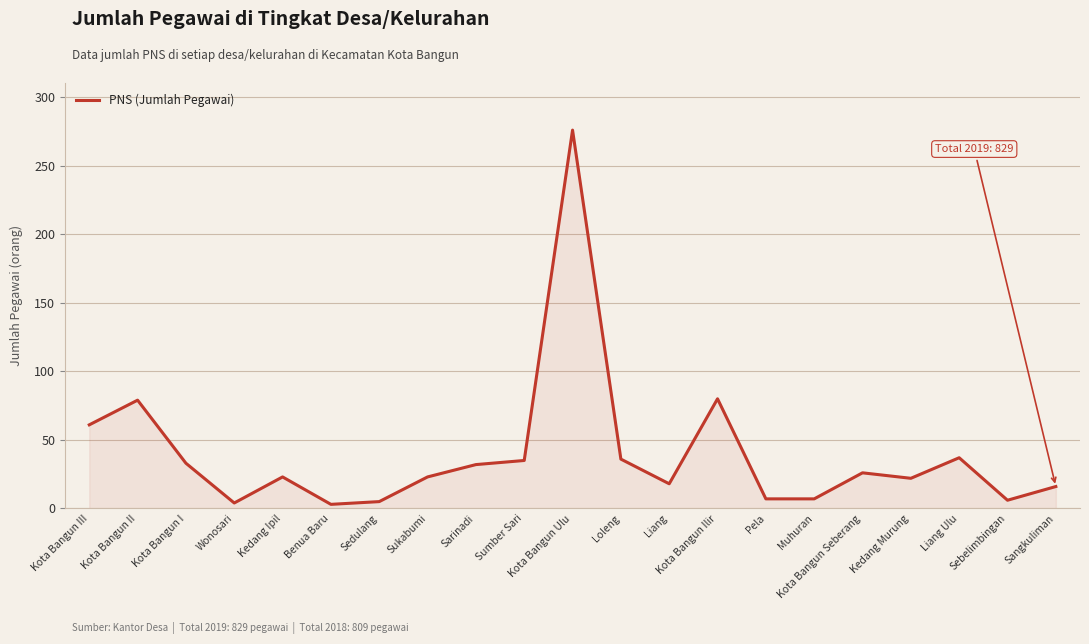

What position from the right is Sarinadi?

13